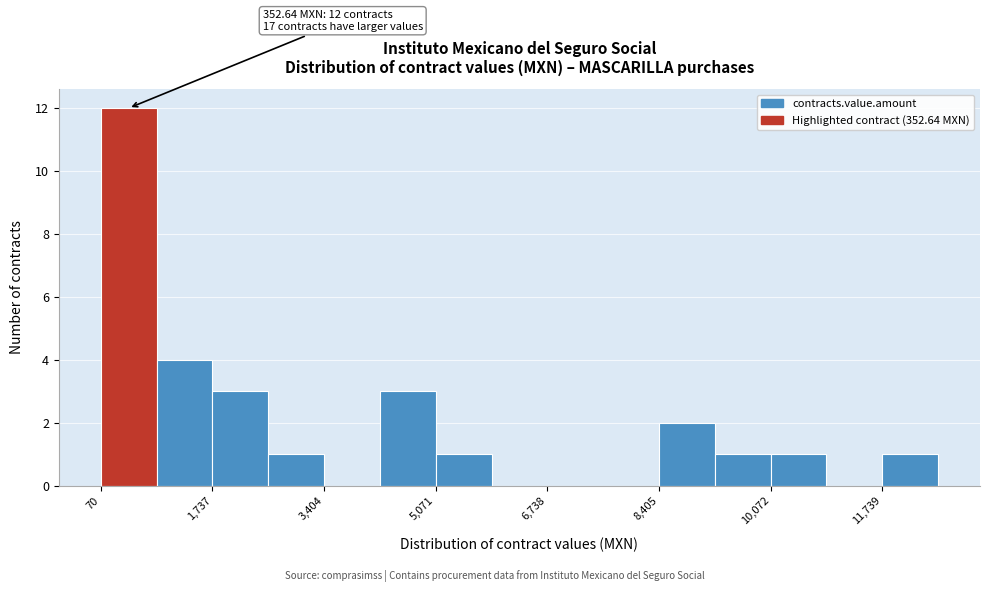

Over which range of the x-axis is the bar tallest?

0 to 1000